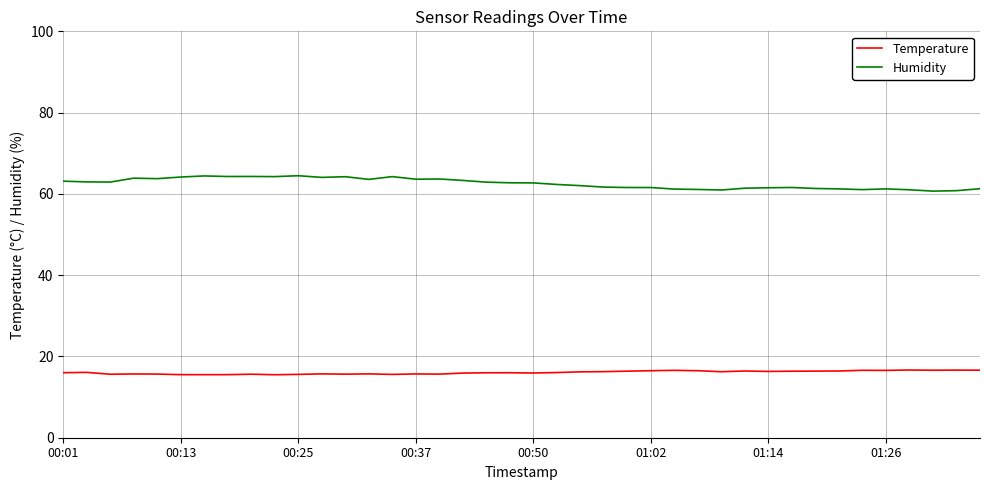

Rank the series by their average value, from lowest to highest.

Temperature, Humidity